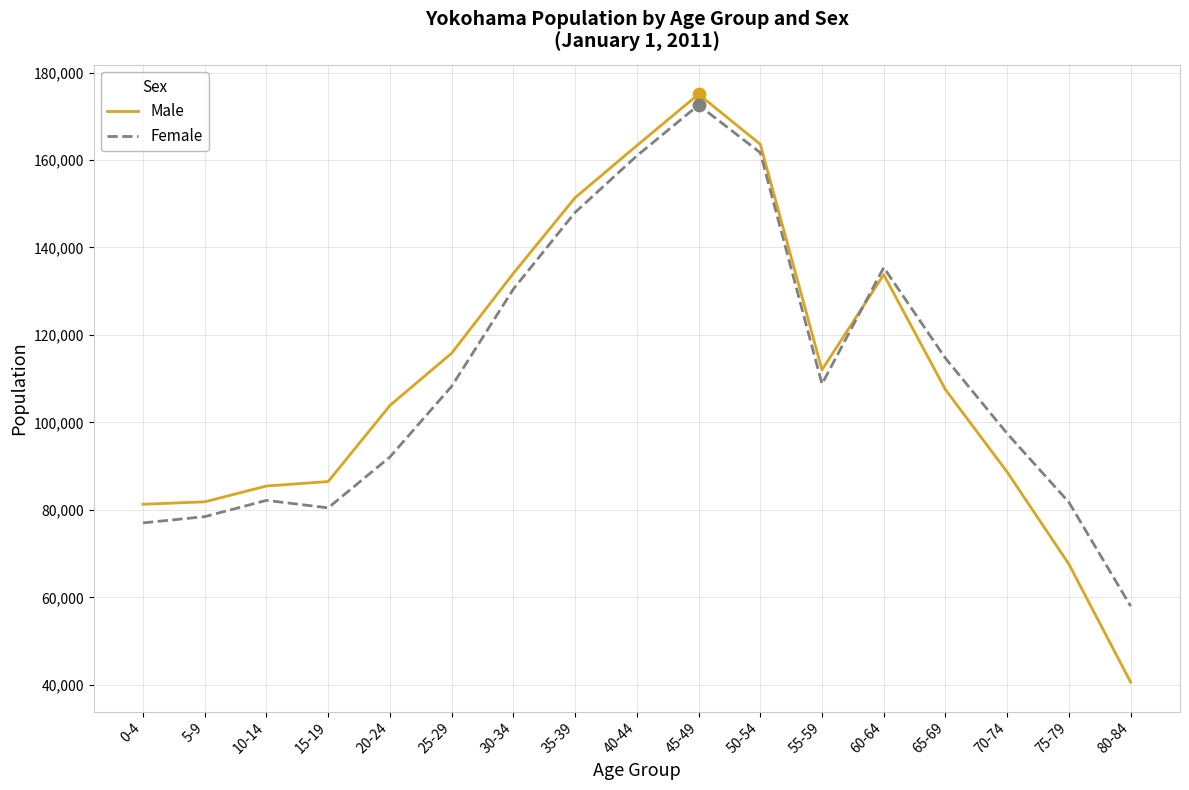

At which category is the sum across all series the highest?

45-49